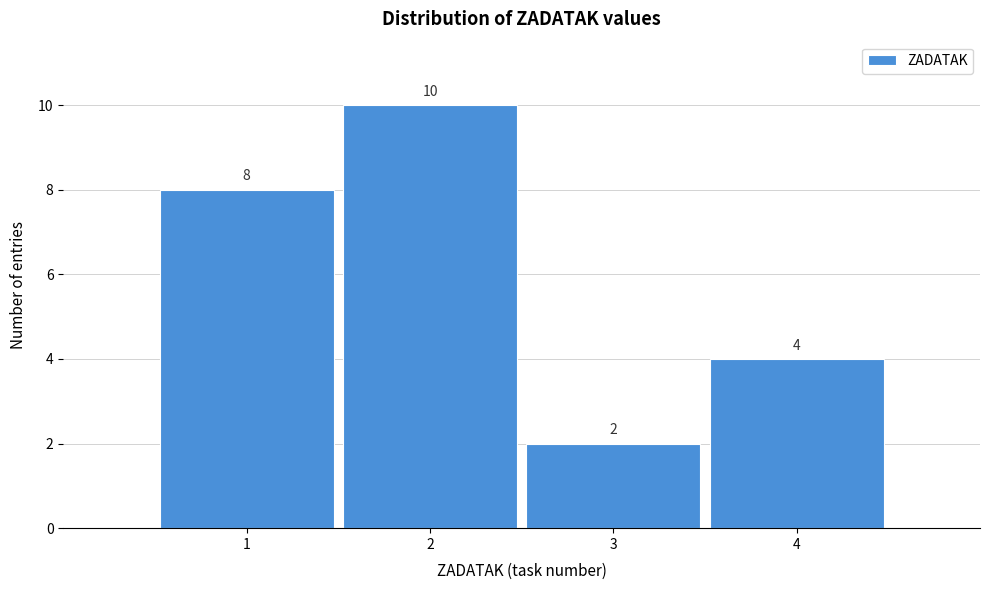

What is the height of the bar covering 1.5 to 2.5 on the x-axis?

10